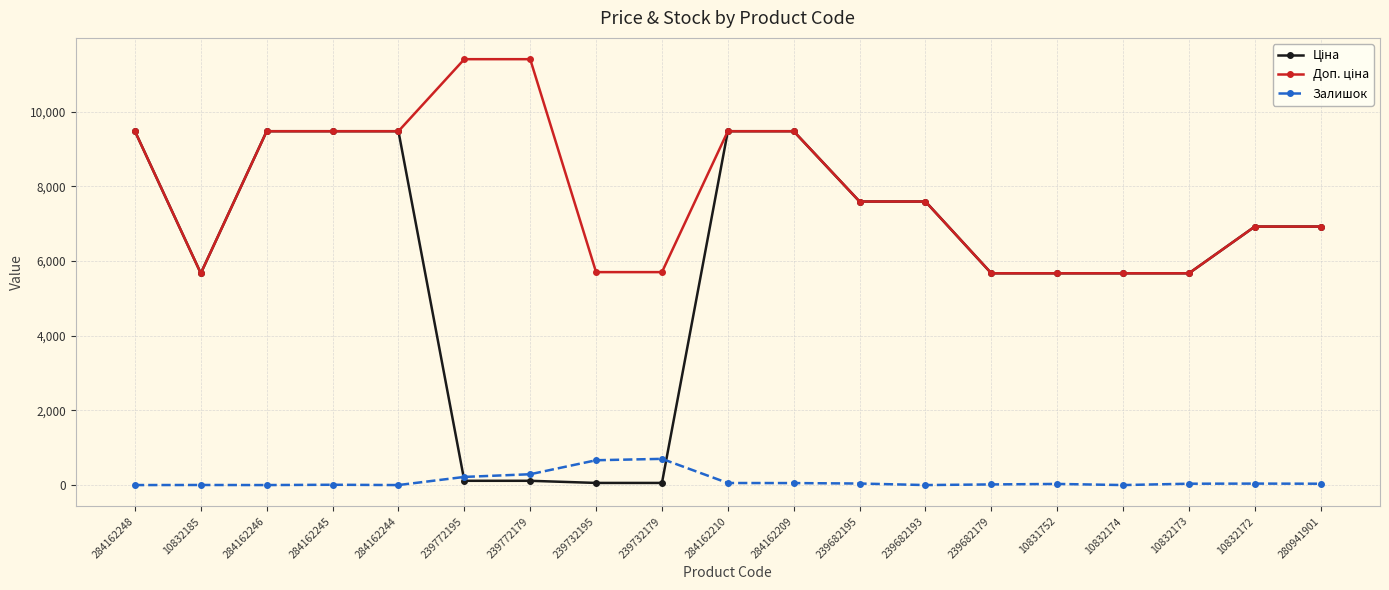

The Залишок series shows 218.0 at 239772195. True or false?

True